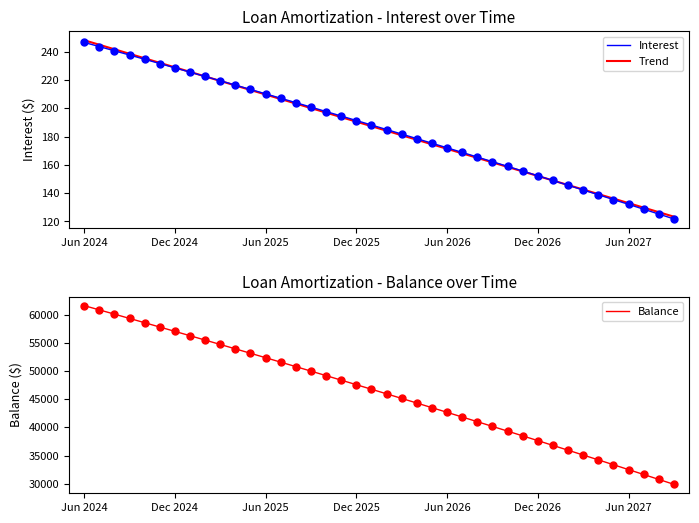

What is the lowest value of the Trend series?

123.4